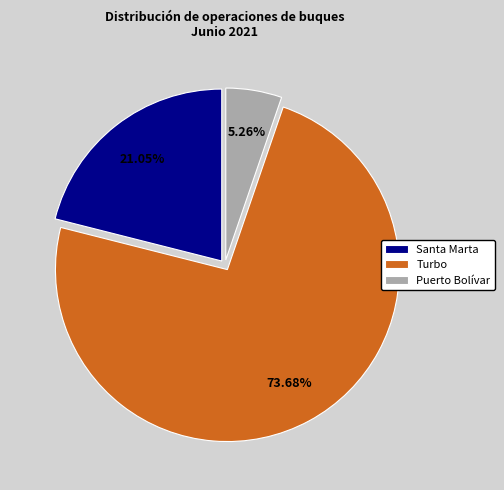

Which slice is the largest?

Turbo